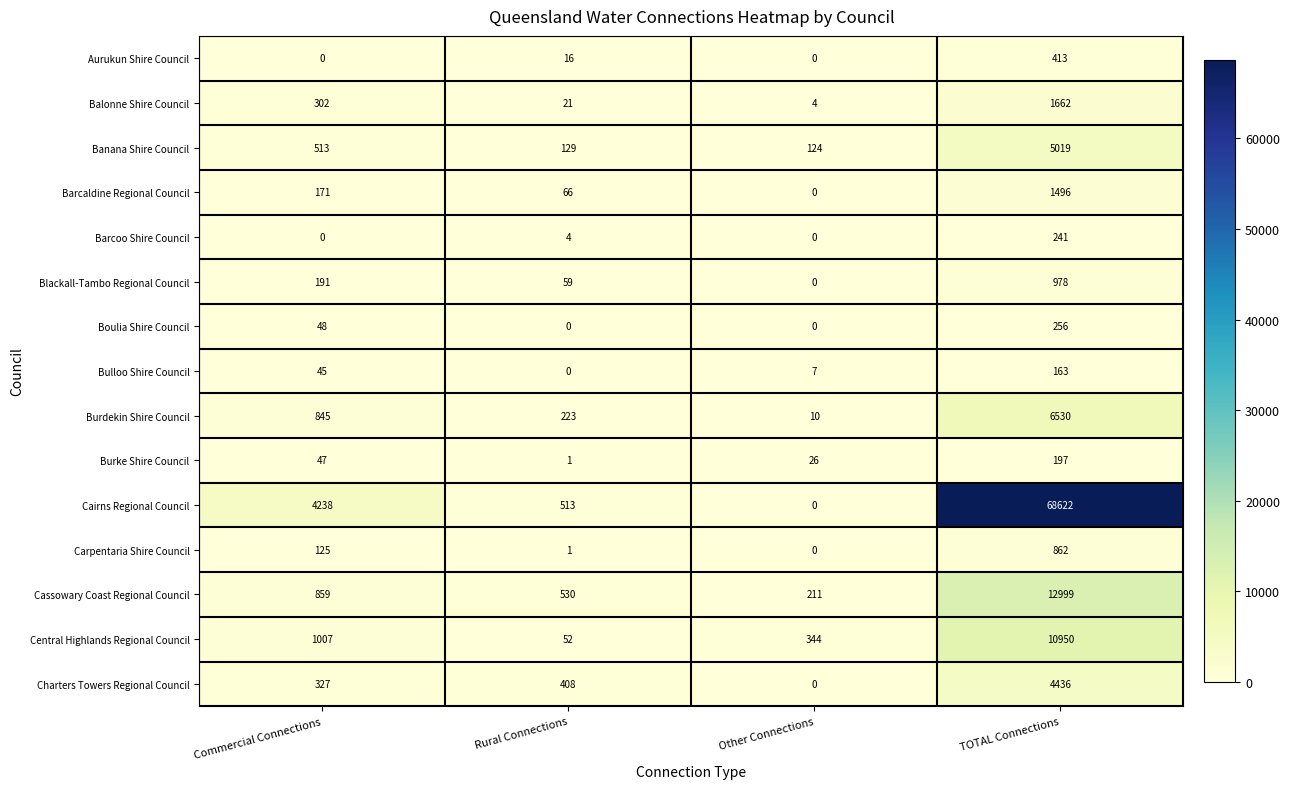

The Balonne Shire Council series shows 302 at Commercial Connections. True or false?

True